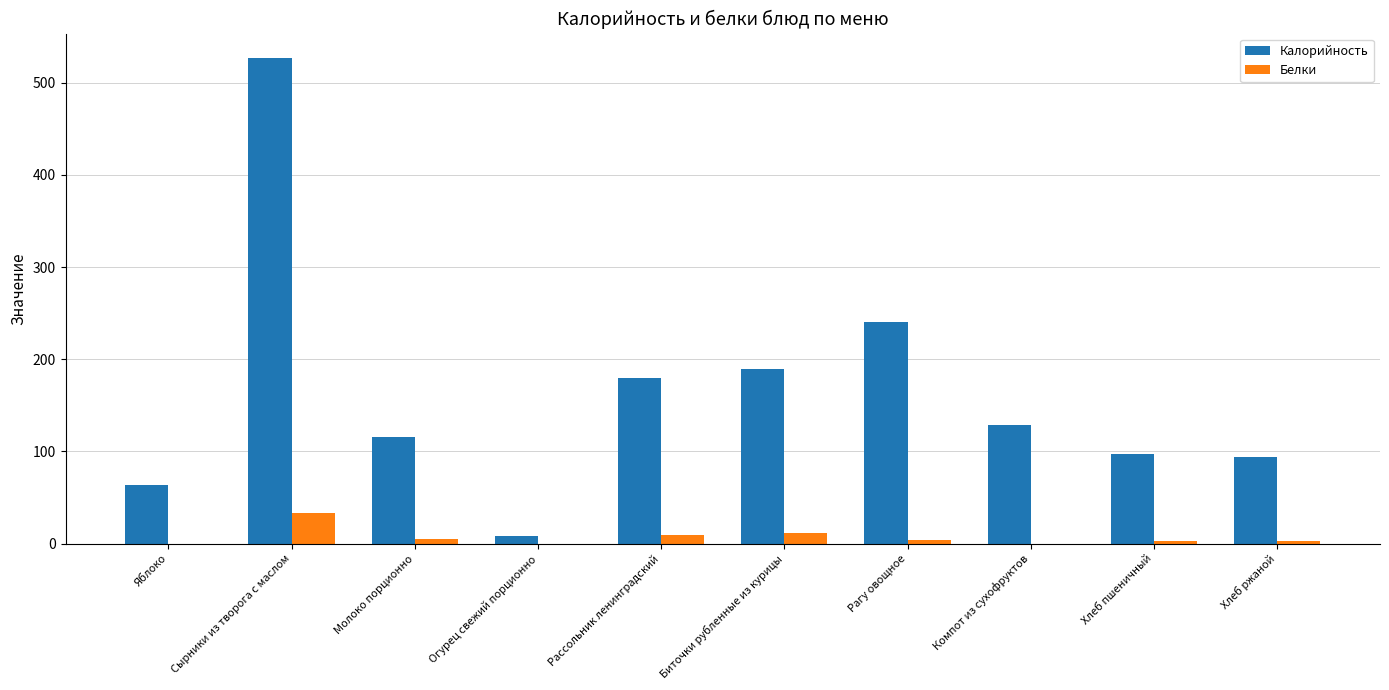

Between Молоко порционно and Рассольник ленинградский, which series saw the biggest shift?

Калорийность